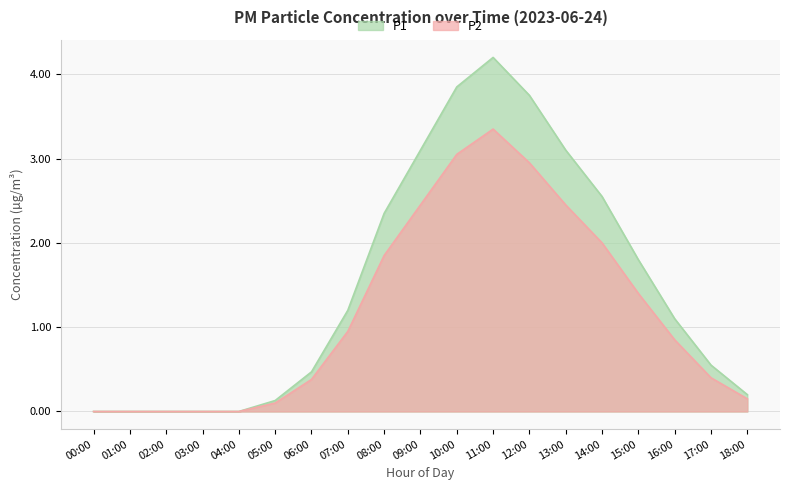

How many data points does each series have?

19